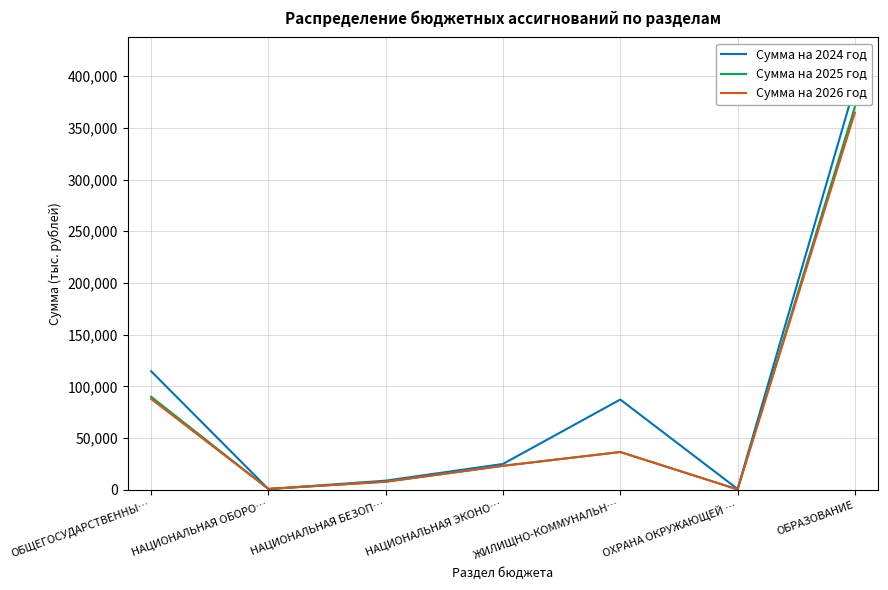

What is the sum of all Сумма на 2026 год values?

520987.2